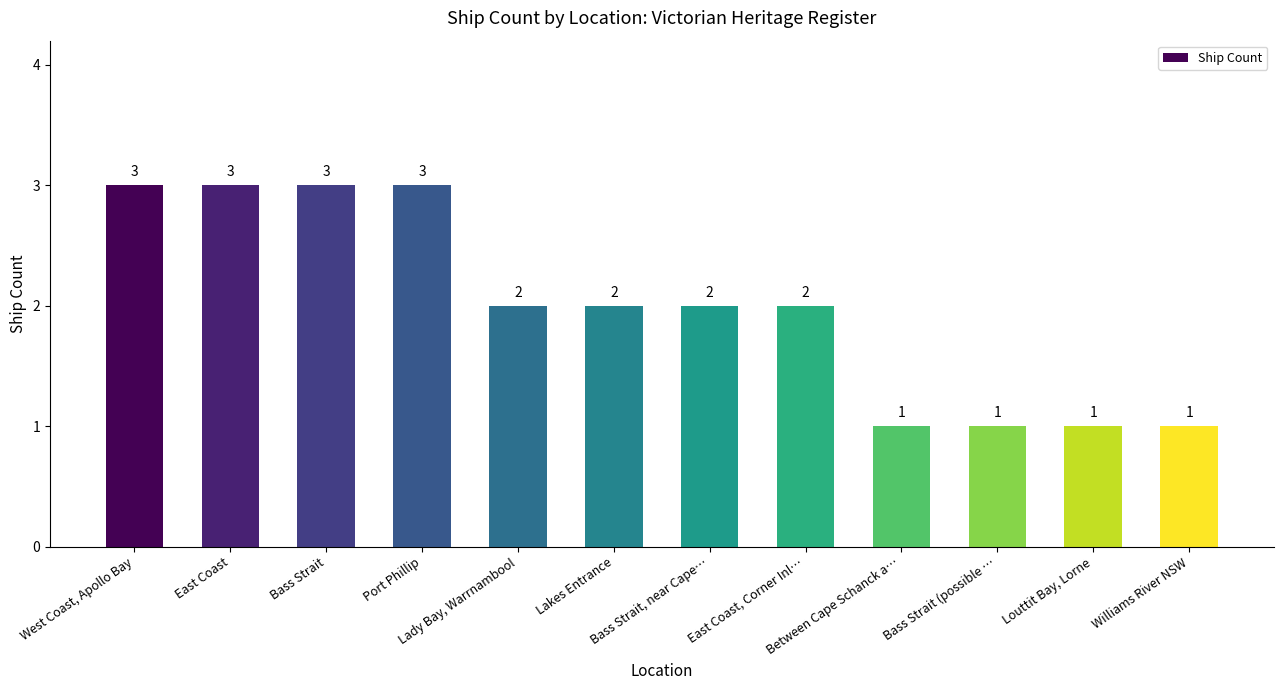

What is the greatest value displayed?

3